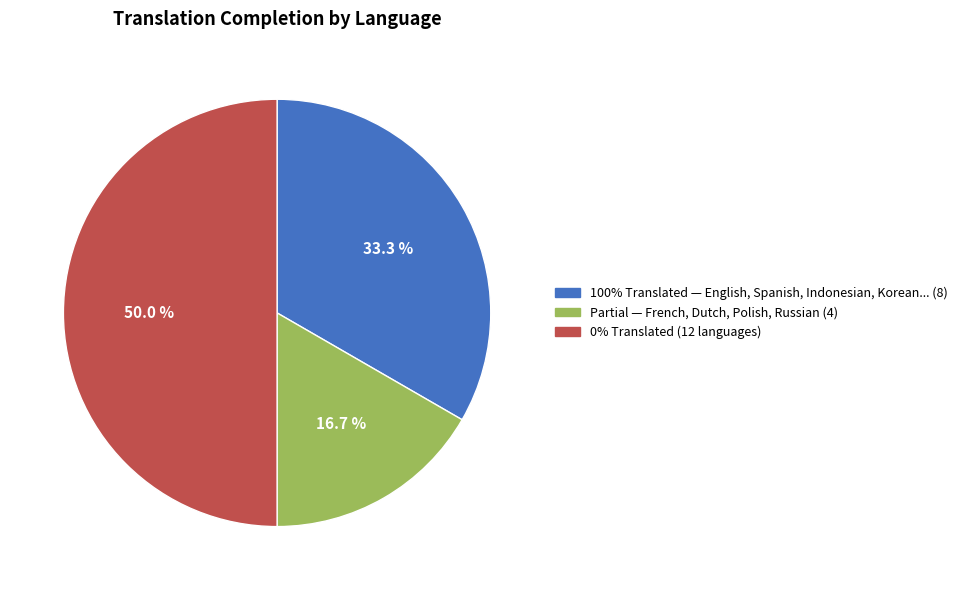

How many segments does this pie chart have?

3